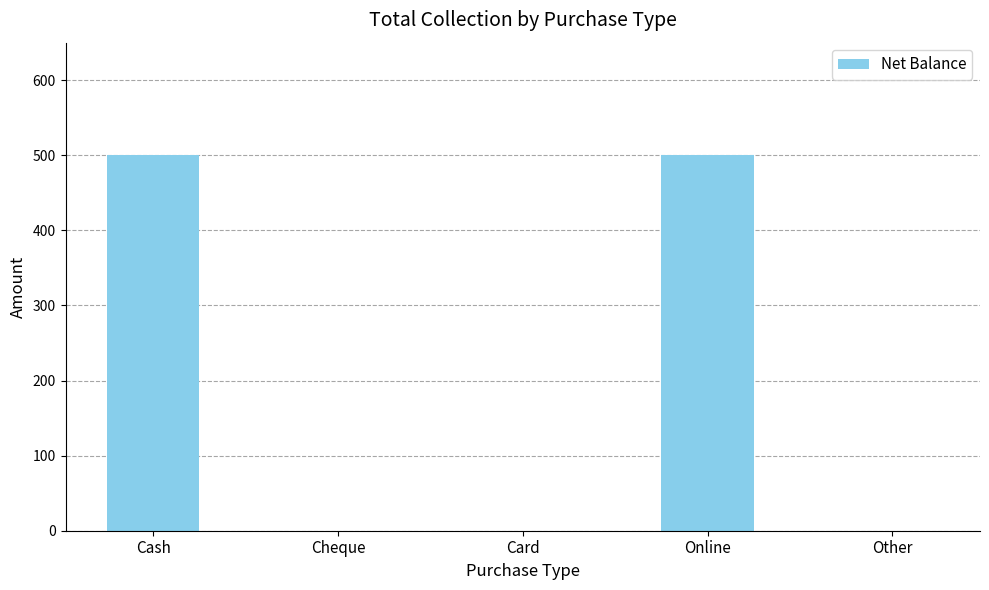

Between Cash and Card, which is larger?

Cash